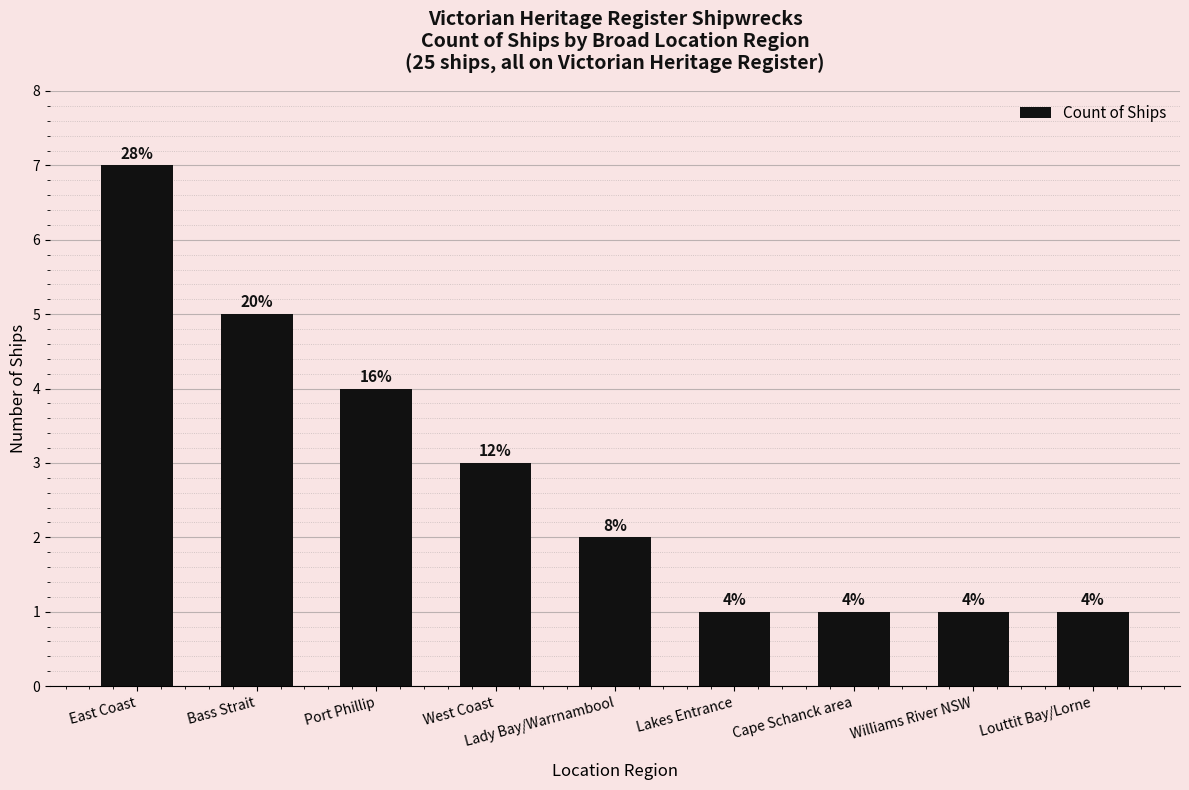

Rank the categories by value from lowest to highest.

Lakes Entrance, Cape Schanck area, Williams River NSW, Louttit Bay/Lorne, Lady Bay/Warrnambool, West Coast, Port Phillip, Bass Strait, East Coast